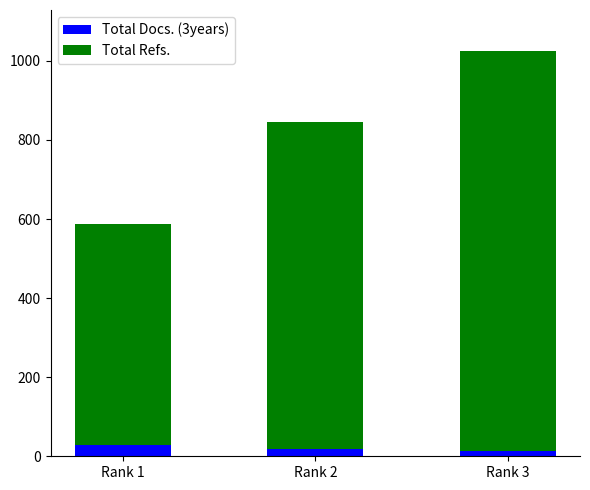

How many bars are there in total?

3